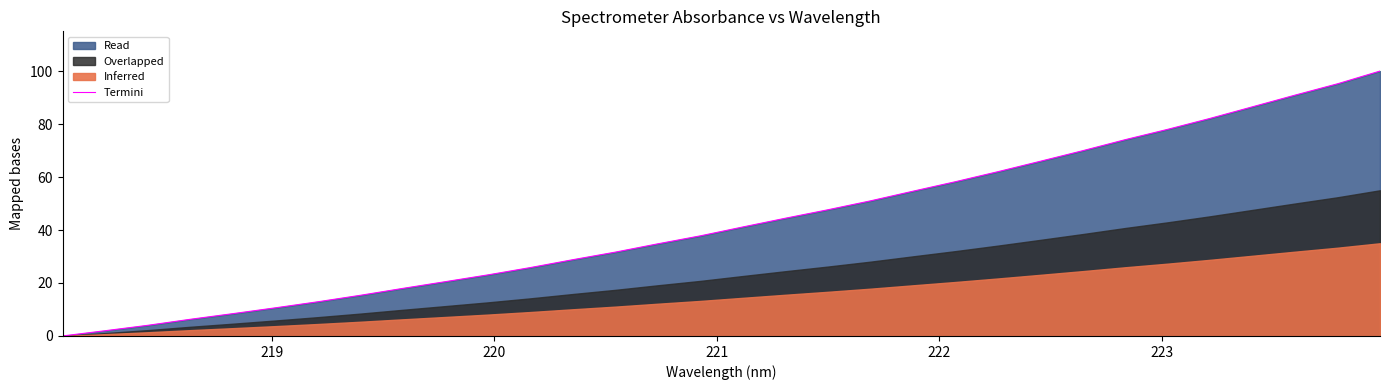

Reading right to left, transcribe all the data shown in this chart.

100.0	95.2	90.9	86.5	82.1	78.0	74.1	69.9	66.0	62.0	58.2	54.6	51.0	47.6	44.5	41.2	37.8	34.8	31.7	28.8	25.8	23.1	20.5	18.0	15.3	12.9	10.6	8.4	6.3	4.0	2.0	0.0